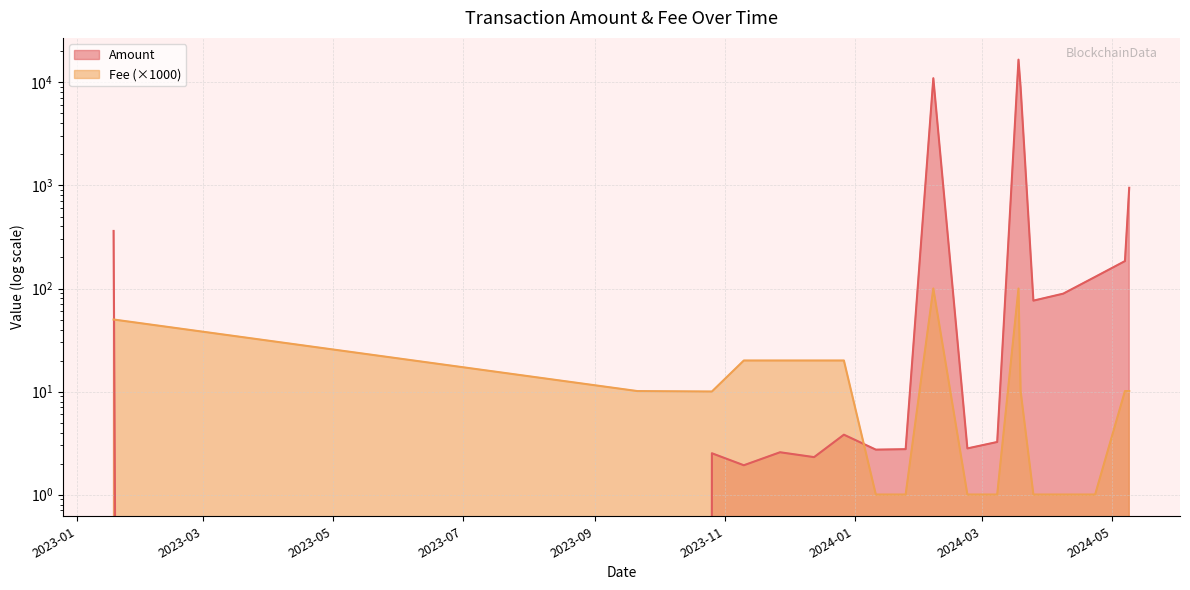

Reading left to right, extract all data points from this chart.

Amount: 362.1	0.0	2.5	1.9	2.6	2.3	3.8	2.7	2.8	11000.0	2.8	3.2	16666.0	8975.0	76.2	89.1	129.7	184.6	950.0
Fee: 50.0	10.1	10.0	20.0	20.0	20.0	20.0	1.0	1.0	100.0	1.0	1.0	100.0	10.1	1.0	1.0	1.0	10.1	10.1